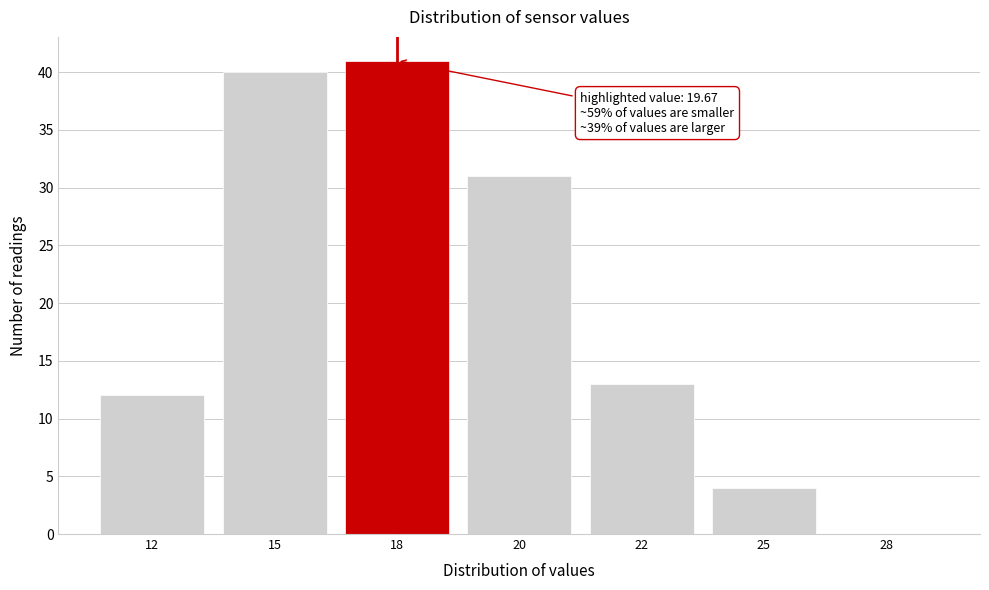

Reading left to right, transcribe all the data shown in this chart.

12=12	15=40	18=41	20=31	22=13	25=4	28=0